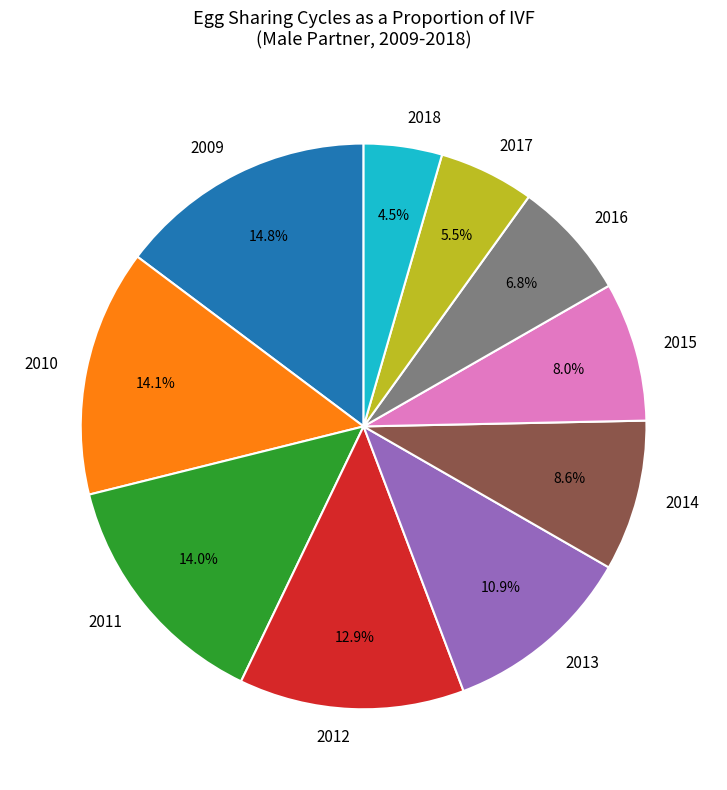

Does any single category account for the majority?

No